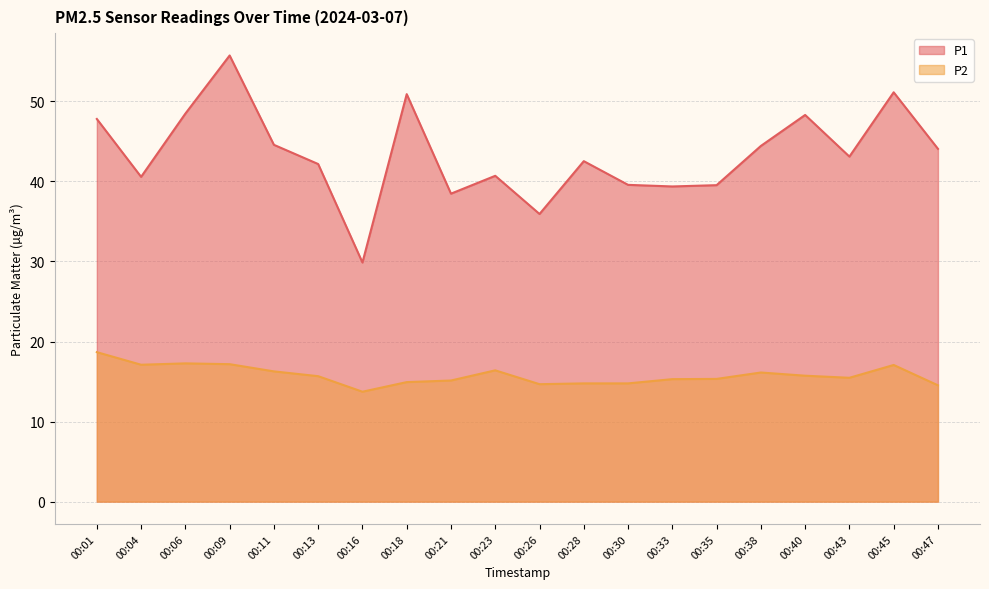

What is the difference between the maximum and minimum values in the P2 series?

4.9